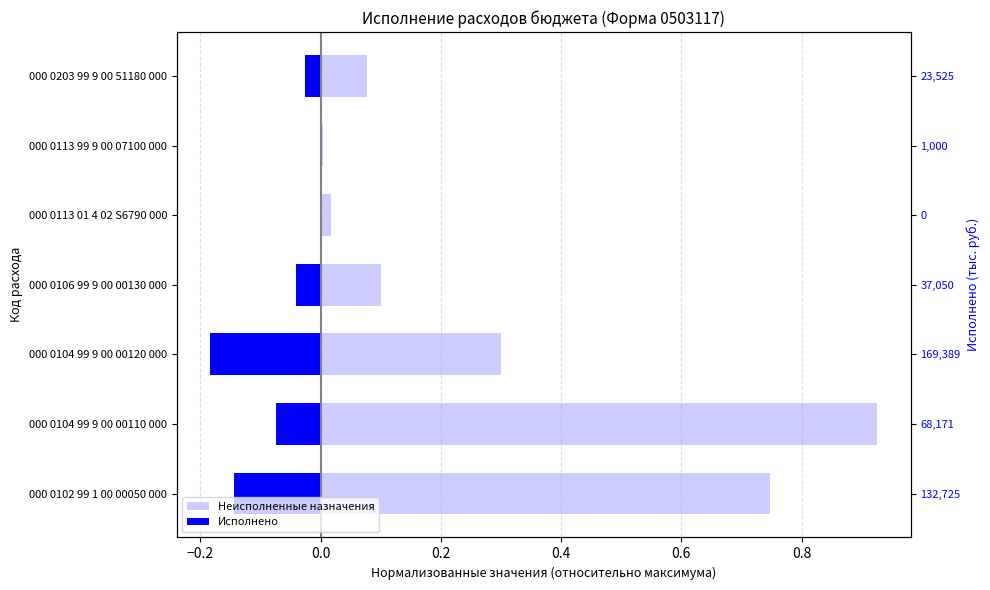

List the series in order of their overall mean, highest first.

Неисполненные назначения, Исполнено